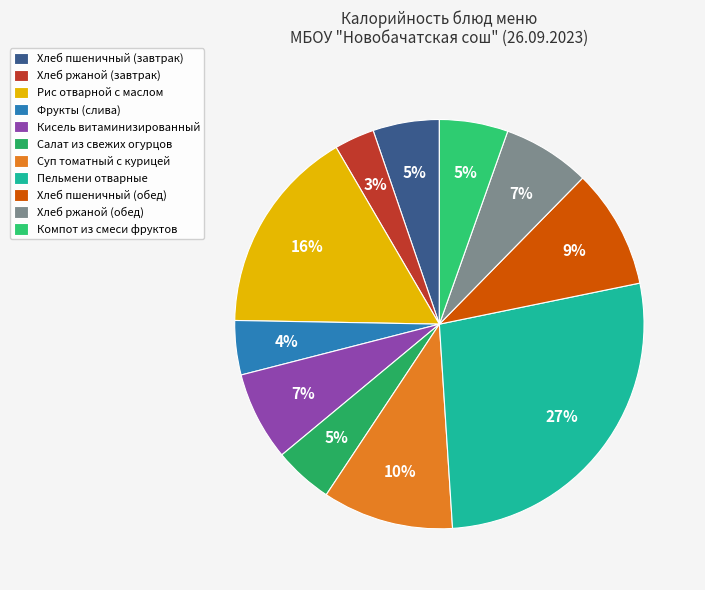

Is there a majority slice in this chart?

No